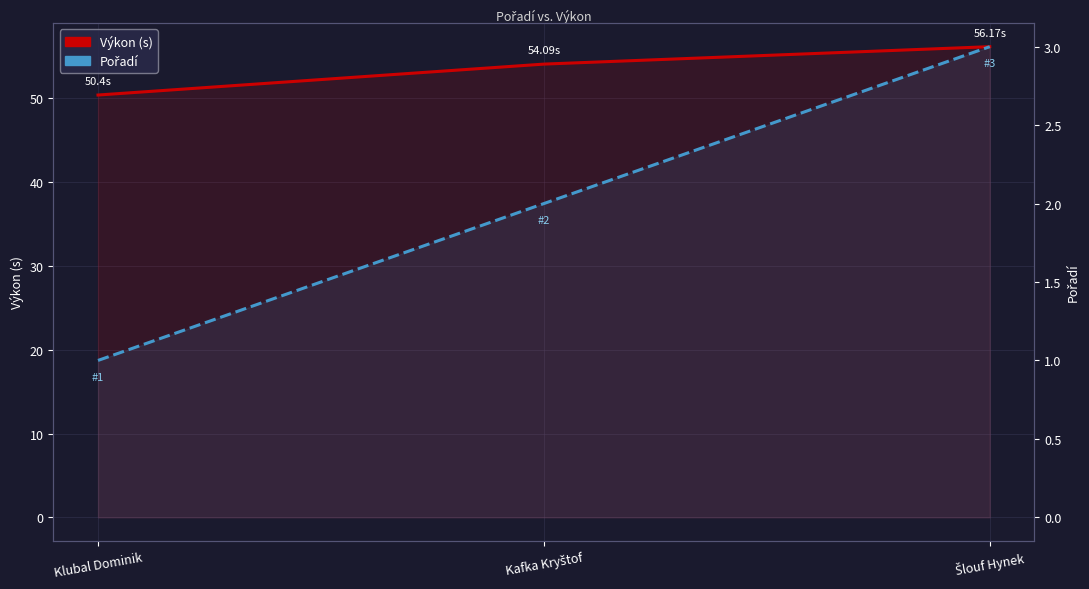

List the series in order of their peak value, highest first.

Výkon (s), Pořadí